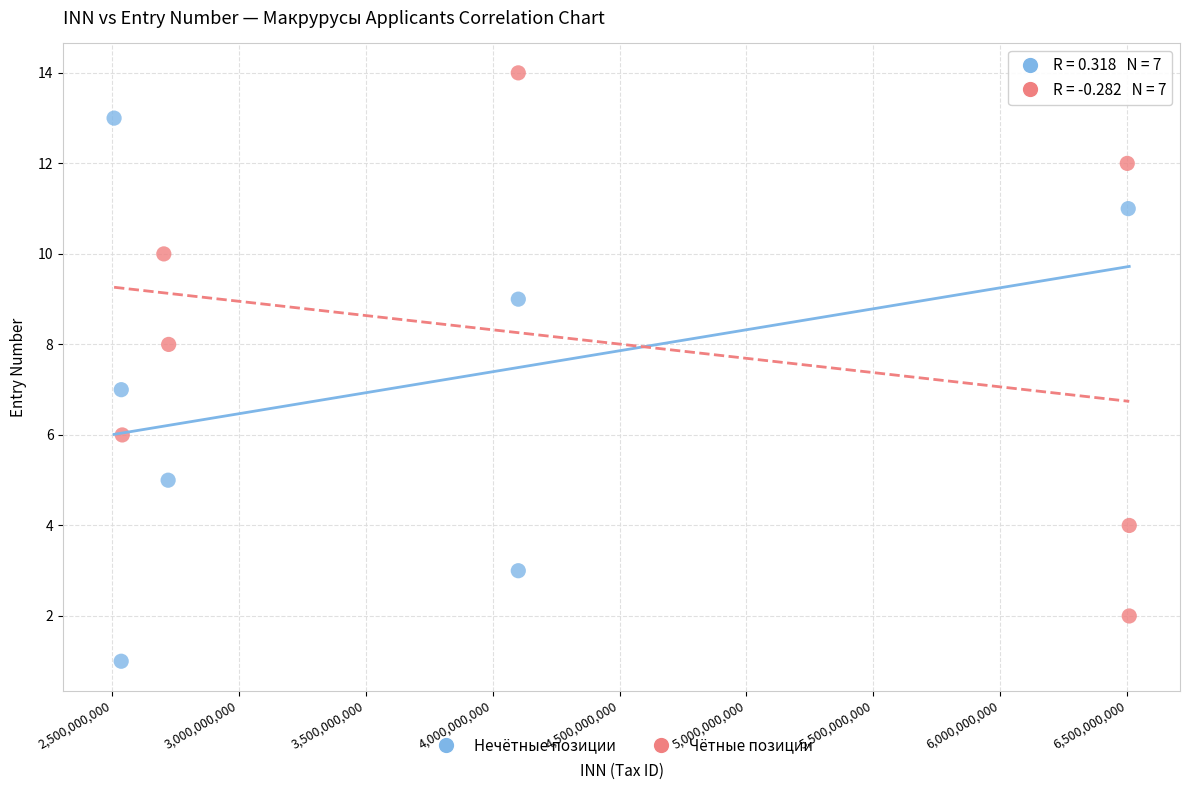

Which series contains the lowest Y value?

Нечётные позиции